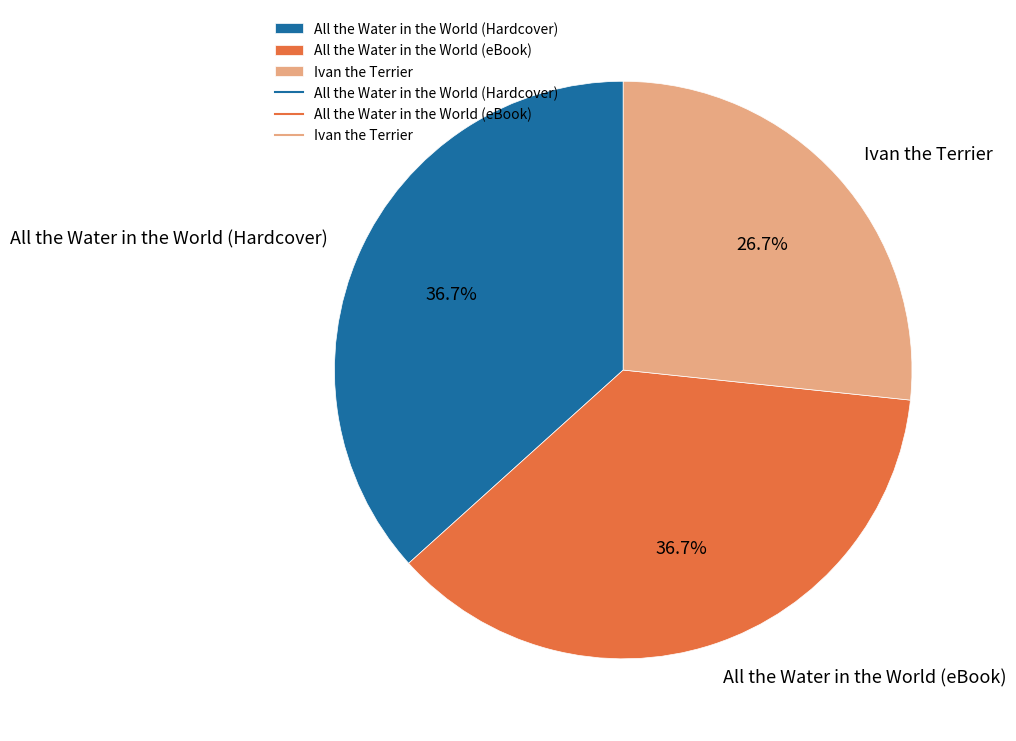

To the nearest percent, what is the combined percentage of All the Water in the World (Hardcover) and All the Water in the World (eBook)?

73%